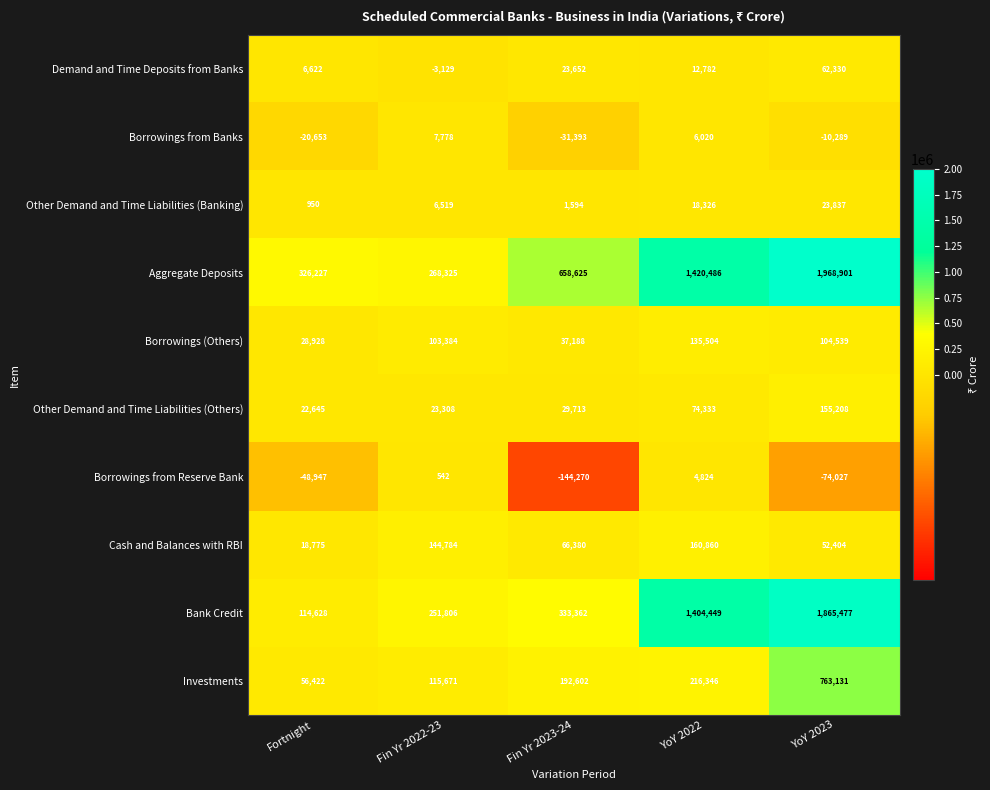

At Fortnight, list the series in order from largest to smallest.

Aggregate Deposits, Bank Credit, Investments, Borrowings (Others), Other Demand and Time Liabilities (Others), Cash and Balances with RBI, Demand and Time Deposits from Banks, Other Demand and Time Liabilities (Banking), Borrowings from Banks, Borrowings from Reserve Bank